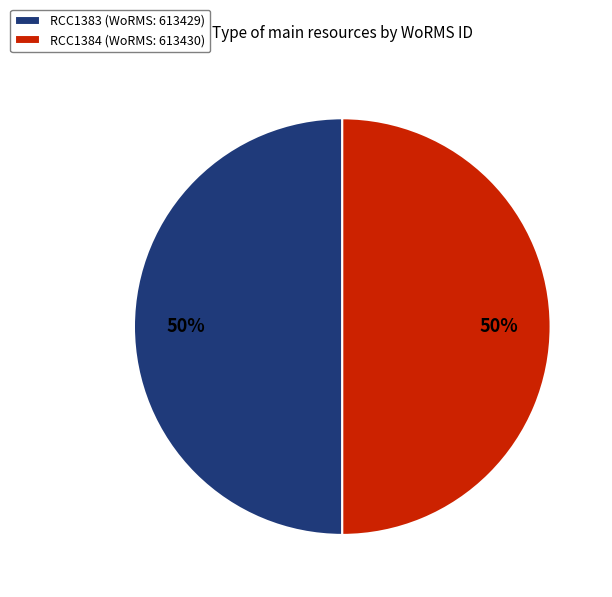

The RCC1384 slice represents 50% of the pie. True or false?

True